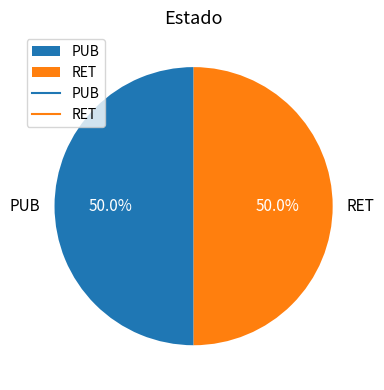

The PUB slice represents 40% of the pie. True or false?

False